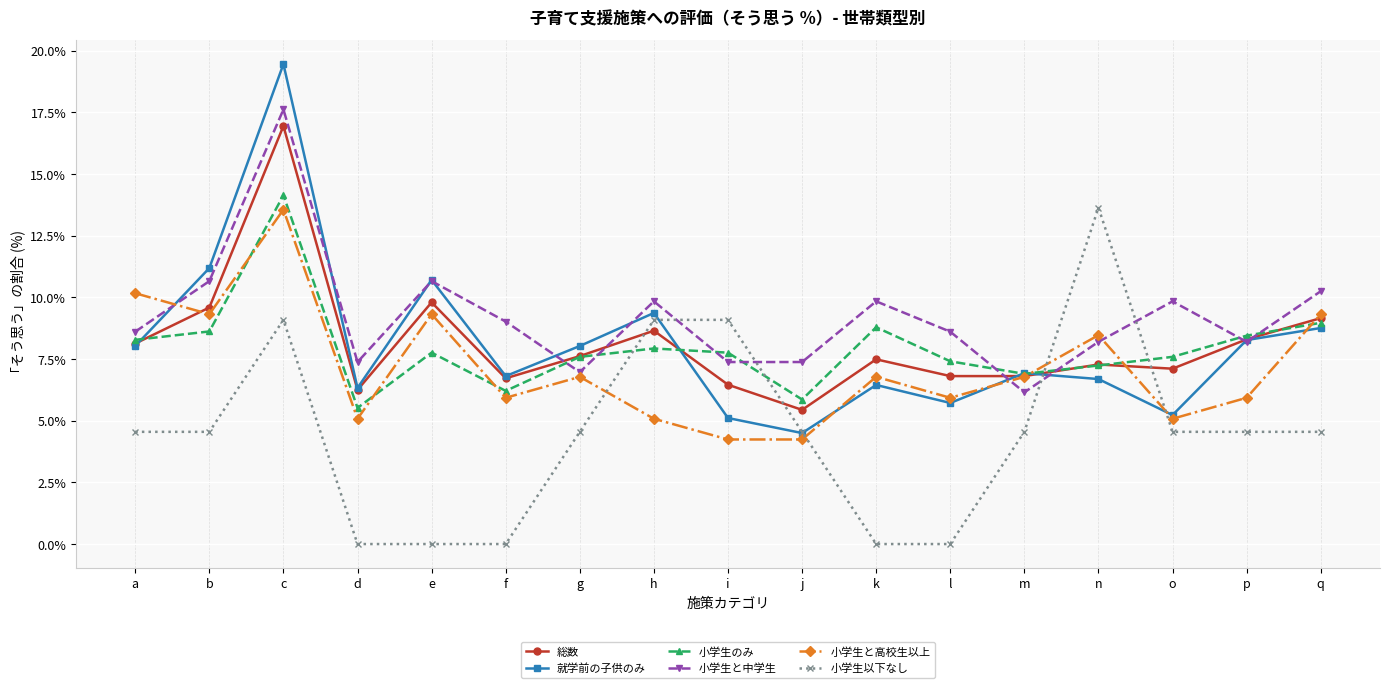

What is the total value across all series at q?

51.0